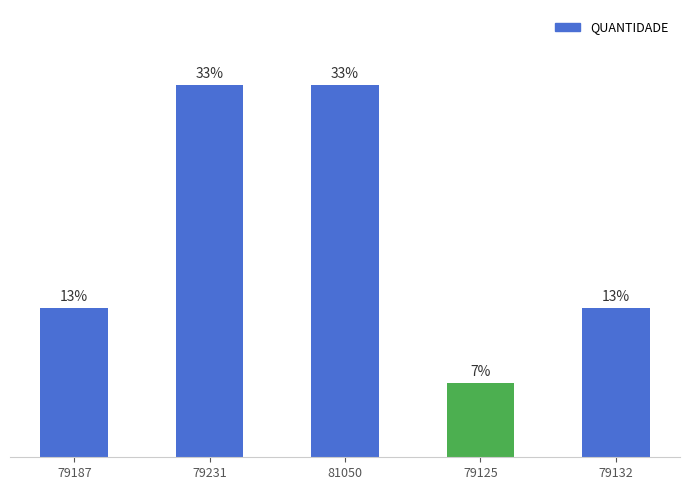

What is the value of the 3rd bar from the left?

5